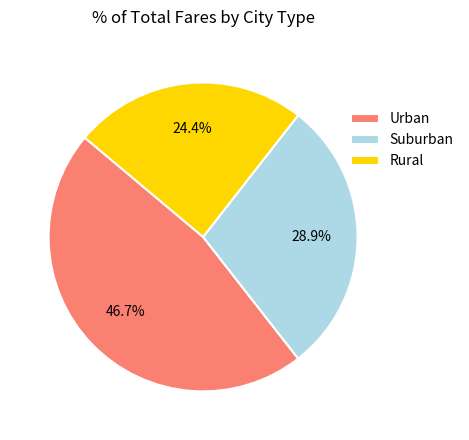

What percentage do Rural and Suburban together represent?

53.3%